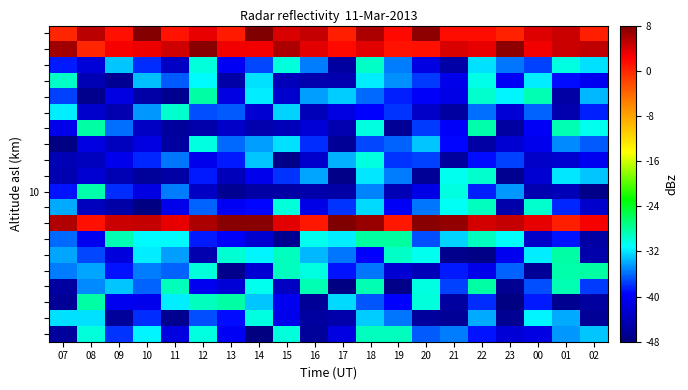

Which has a higher value, 11 or 15?

15